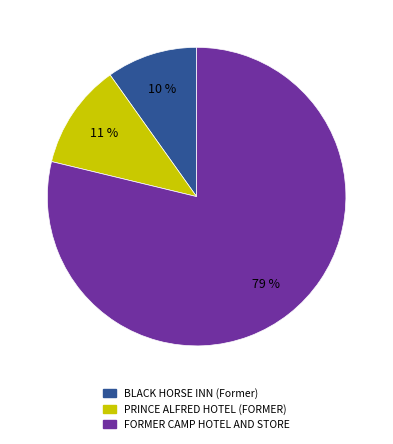

Is there a majority slice in this chart?

Yes